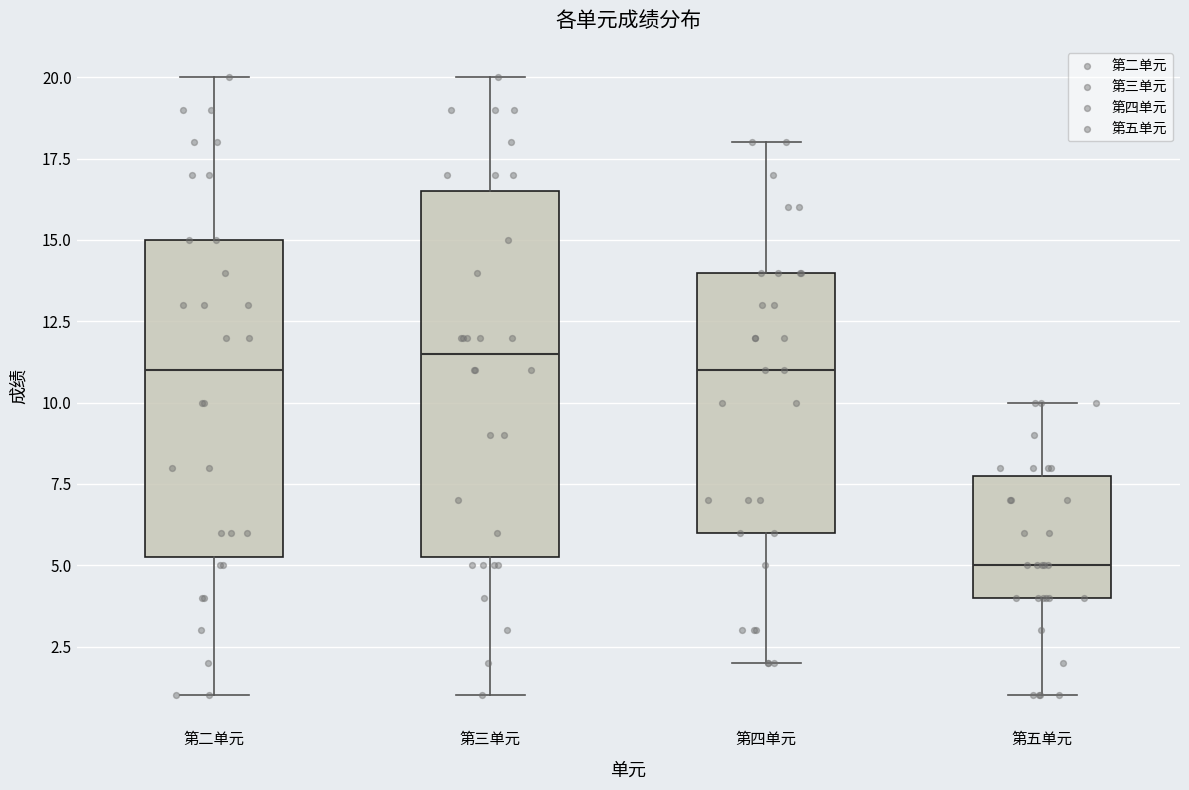

Reading left to right, read every box against the y-axis: the position of its median line, the range the box covers, and the ends of its whiskers. The values are not printed on the chart, so give them approximately, as read against the axis.

第二单元: median 11.0, box 5.5 to 15.0, whiskers 1.0 to 20.0
第三单元: median 11.5, box 5.5 to 16.5, whiskers 1.0 to 20.0
第四单元: median 11.0, box 6.0 to 14.0, whiskers 2.0 to 18.0
第五单元: median 5.0, box 4.0 to 8.0, whiskers 1.0 to 10.0